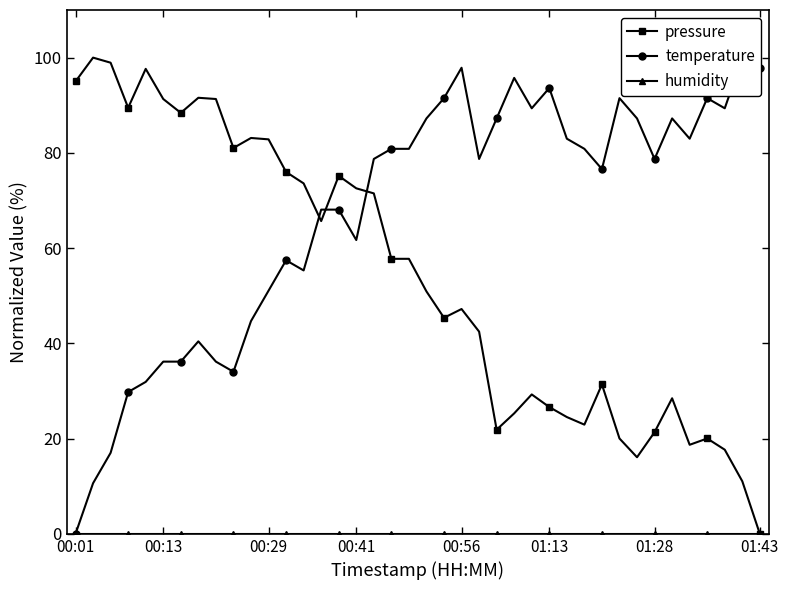

True or false: pressure has more than 1 interior local peaks.

True